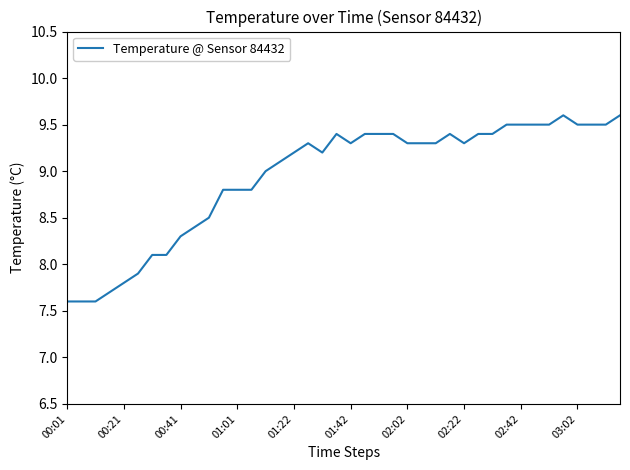

What is the difference between the maximum and minimum values?

2.0